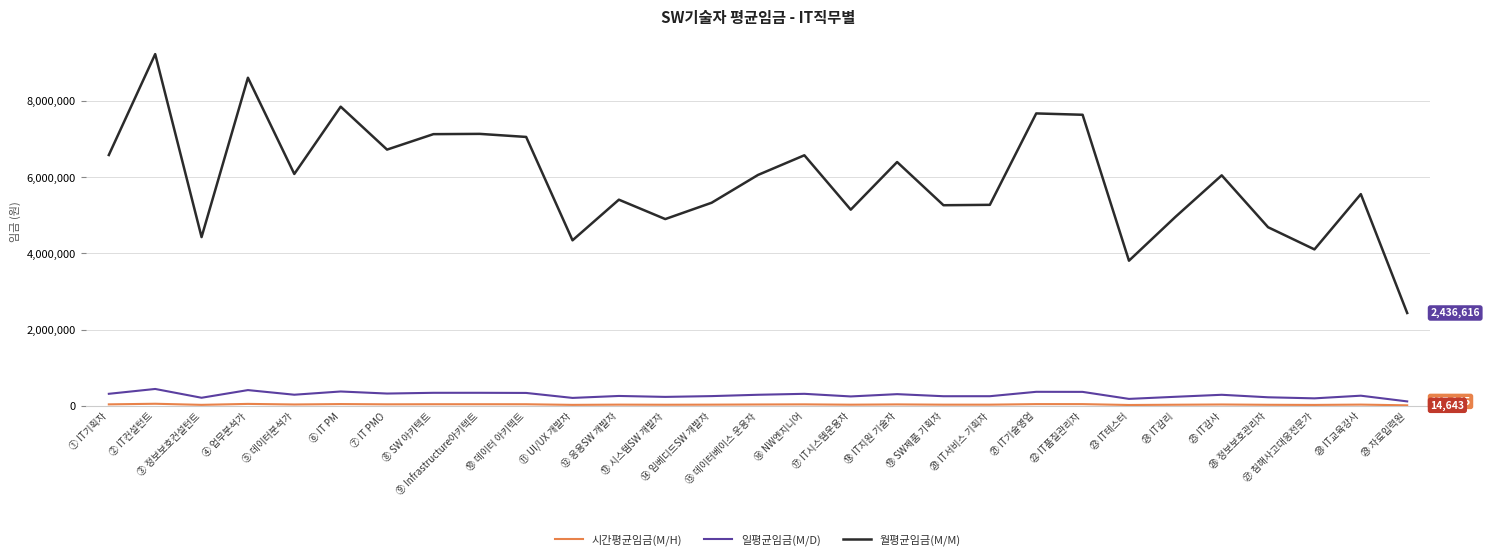

True or false: 일평균임금(M/D) and 월평균임금(M/M) cross at least once.

False